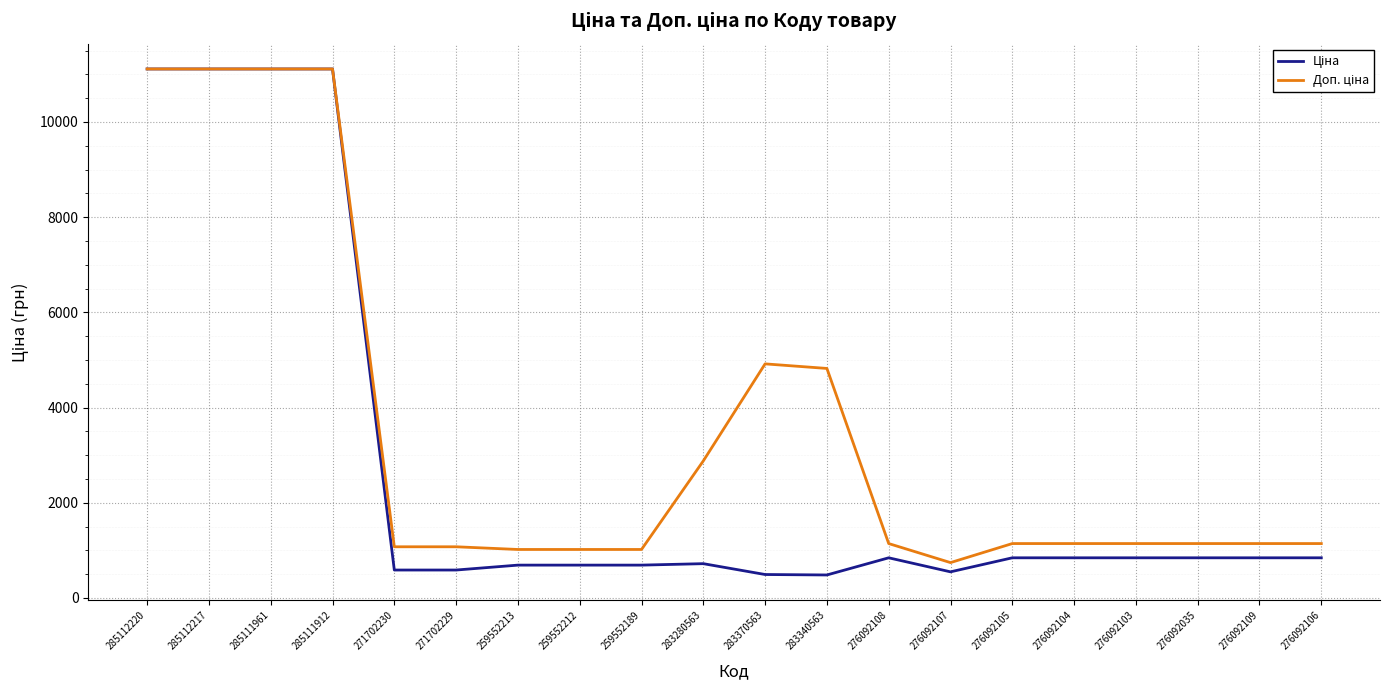

What is the difference between the highest and lowest values at 259552213?

328.7